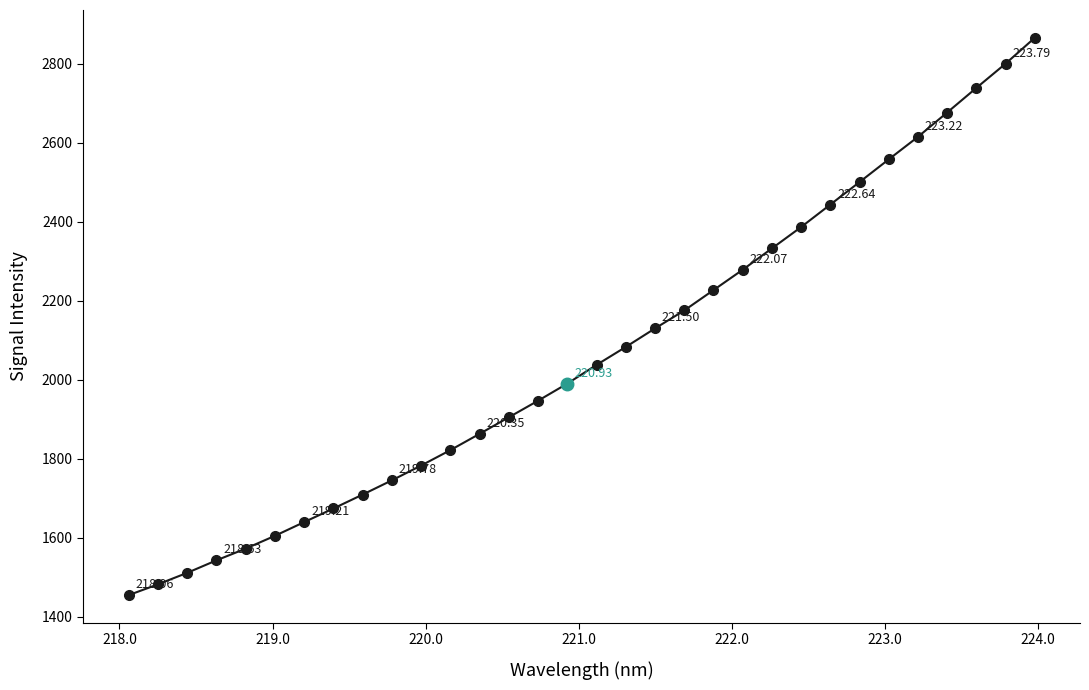

What is the difference between the second highest and second lowest values?

1318.0